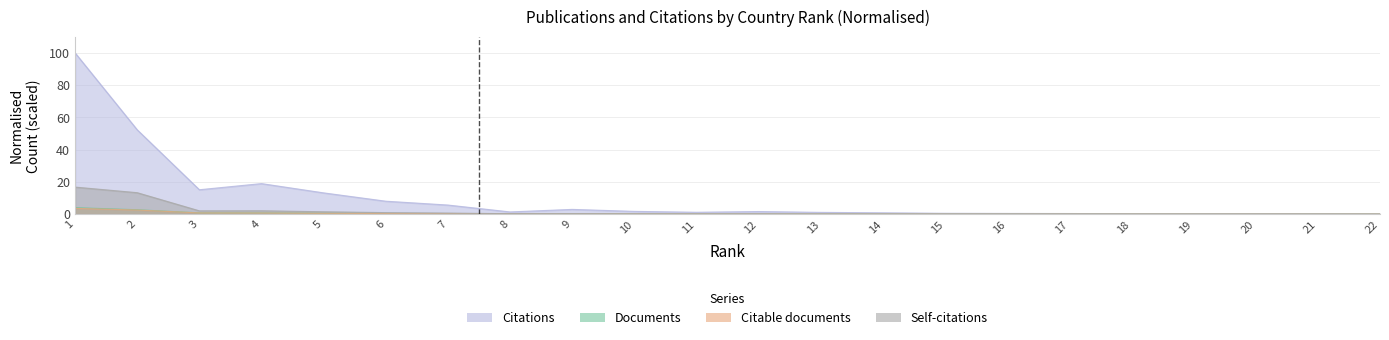

Does the chart have visible grid lines?

Yes